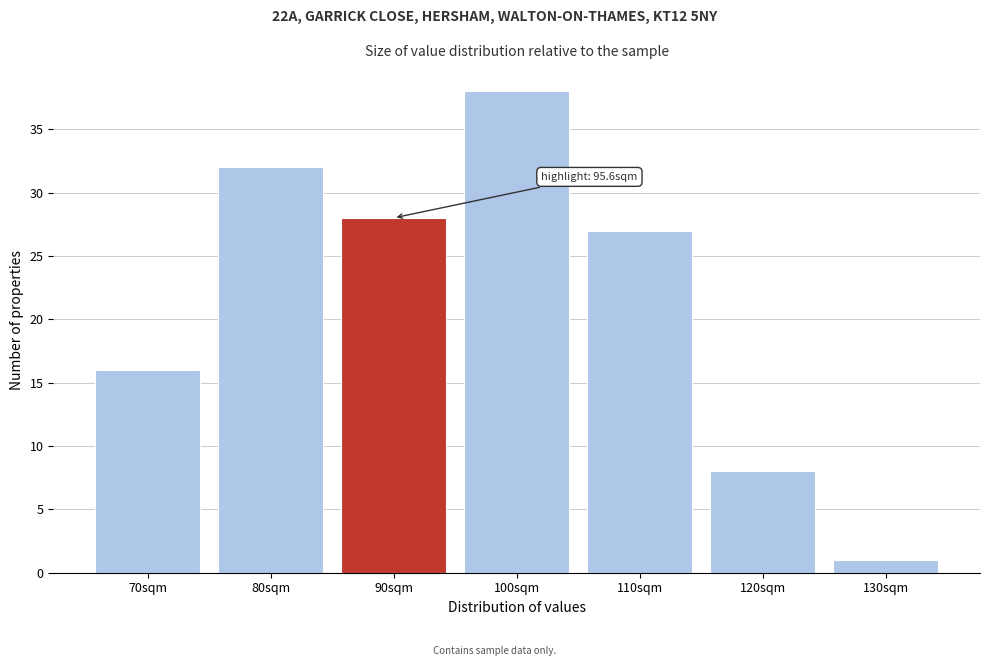

Reading right to left, what are all the values shown in this chart?

130sqm=1	120sqm=8	110sqm=27	100sqm=38	90sqm=28	80sqm=32	70sqm=16